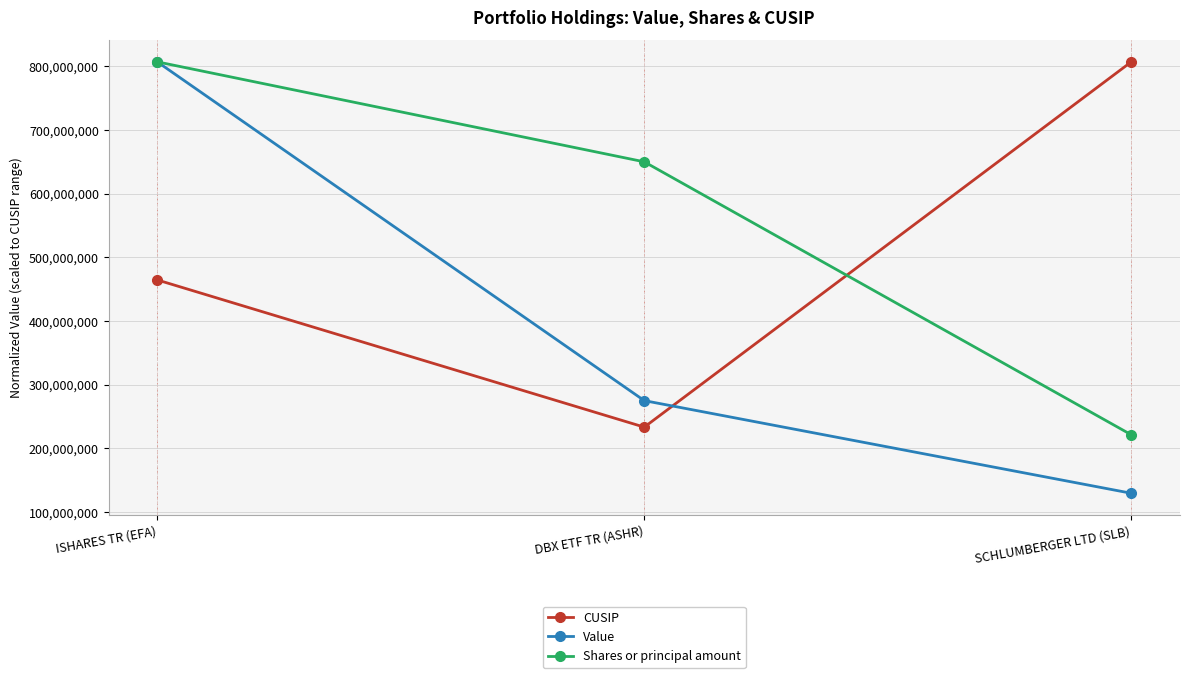

What is the difference between the second highest and minimum values in the Value series?

145508044.6